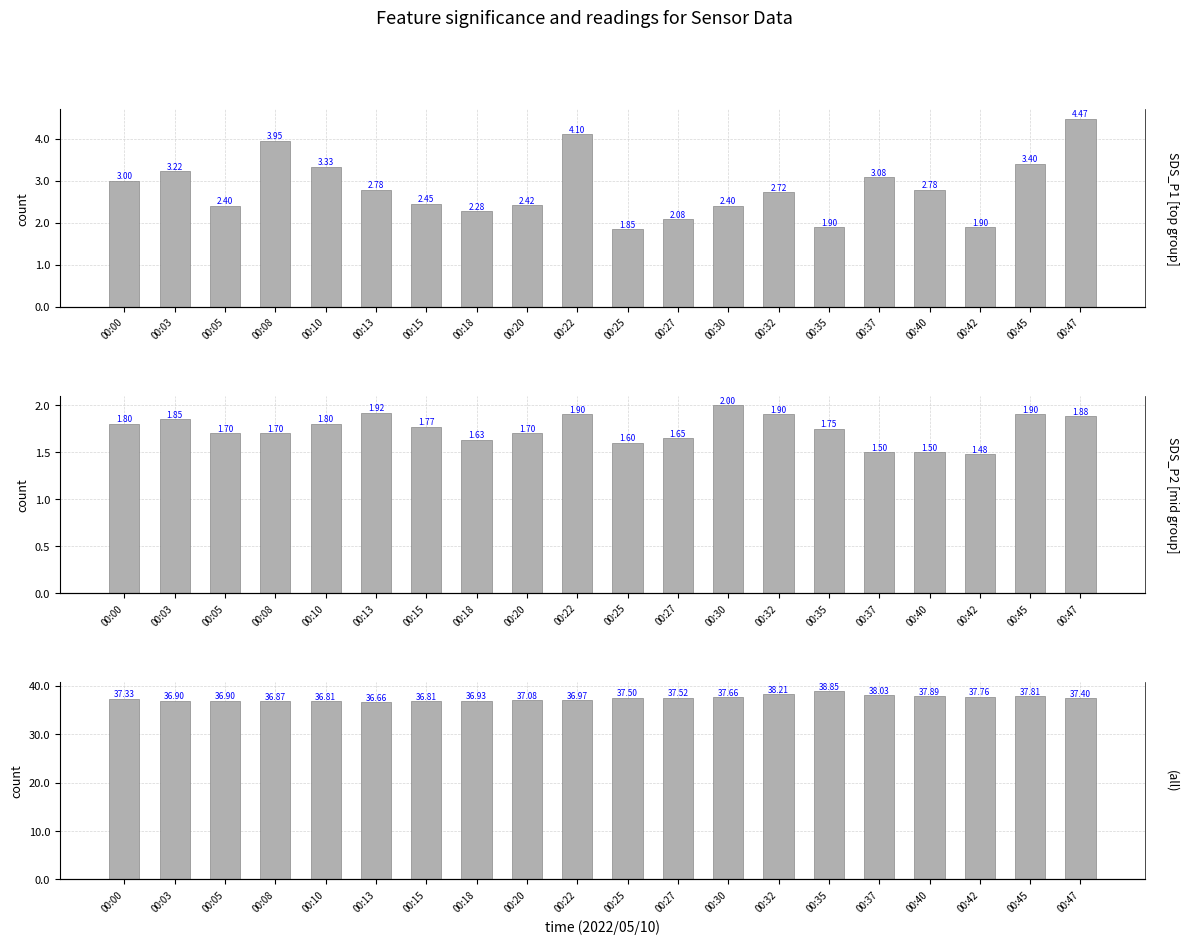

Reading left to right, transcribe all the data shown in this chart.

SDS_P1: 00:00=3.0	00:03=3.2	00:05=2.4	00:08=4.0	00:10=3.3	00:13=2.8	00:15=2.5	00:18=2.3	00:20=2.4	00:22=4.1	00:25=1.9	00:27=2.1	00:30=2.4	00:32=2.7	00:35=1.9	00:37=3.1	00:40=2.8	00:42=1.9	00:45=3.4	00:47=4.5
SDS_P2: 00:00=1.8	00:03=1.9	00:05=1.7	00:08=1.7	00:10=1.8	00:13=1.9	00:15=1.8	00:18=1.6	00:20=1.7	00:22=1.9	00:25=1.6	00:27=1.6	00:30=2.0	00:32=1.9	00:35=1.8	00:37=1.5	00:40=1.5	00:42=1.5	00:45=1.9	00:47=1.9
BME280_humidity: 00:00=37.3	00:03=36.9	00:05=36.9	00:08=36.9	00:10=36.8	00:13=36.7	00:15=36.8	00:18=36.9	00:20=37.1	00:22=37.0	00:25=37.5	00:27=37.5	00:30=37.7	00:32=38.2	00:35=38.9	00:37=38.0	00:40=37.9	00:42=37.8	00:45=37.8	00:47=37.4